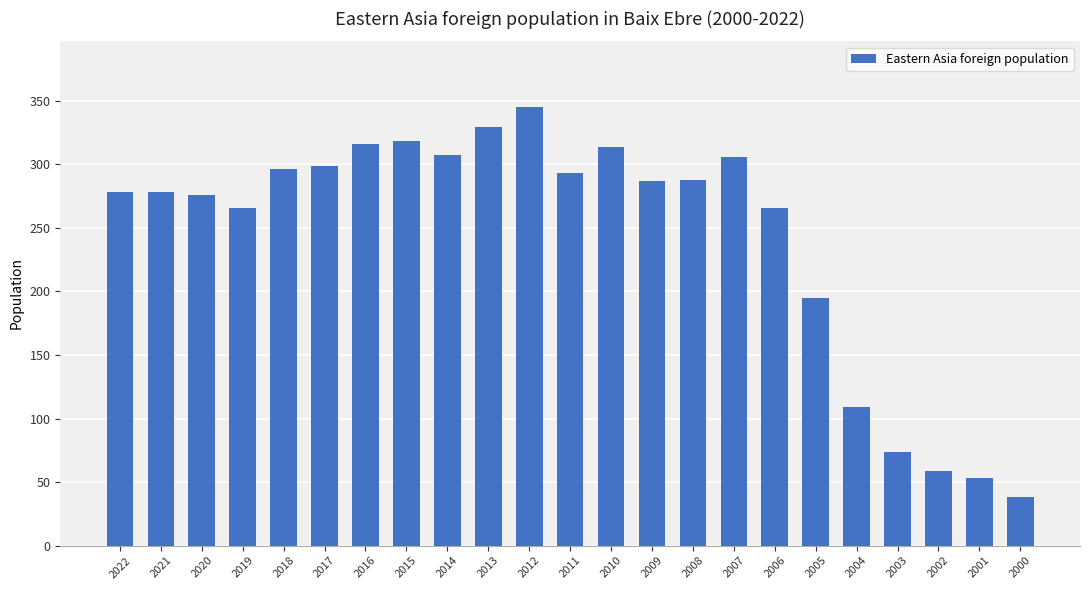

Where is the data nearest to the value 191?

2005